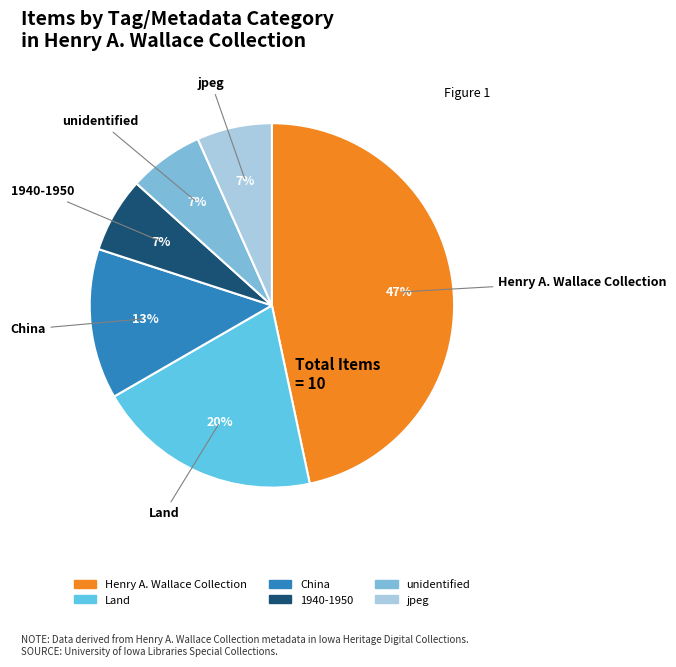

True or false: China accounts for 2% of the total.

False